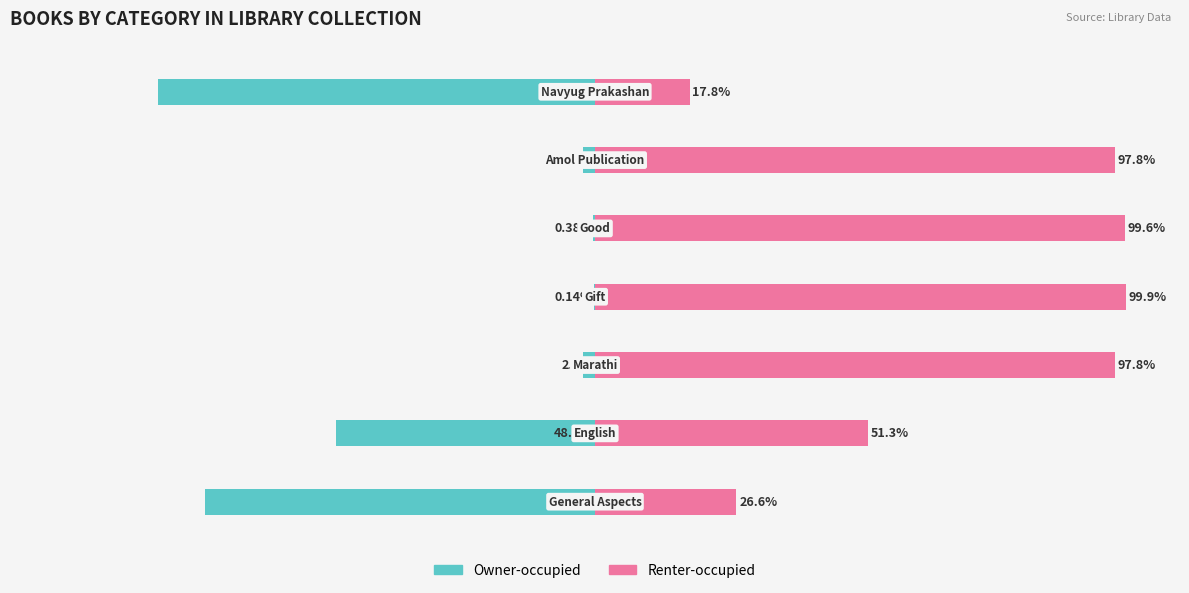

How many data points in Owner-occupied are above -2?

2